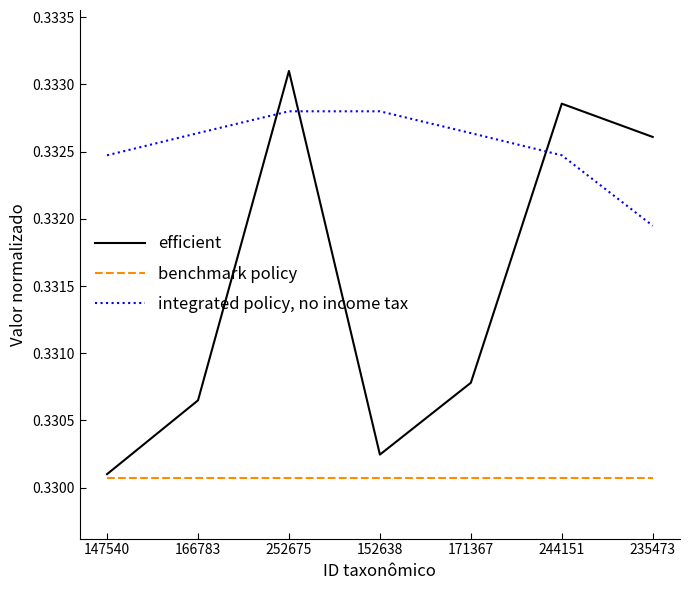

What position from the left is 147540?

1